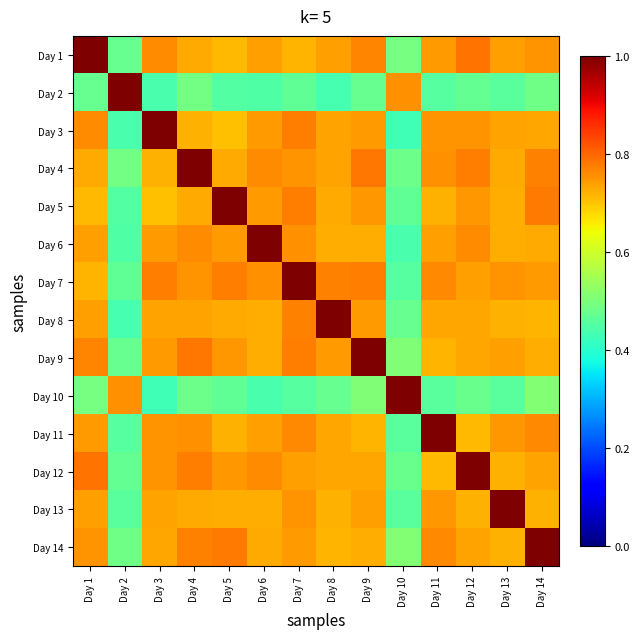

What is the difference between the highest and lowest values at Day 6?

0.6